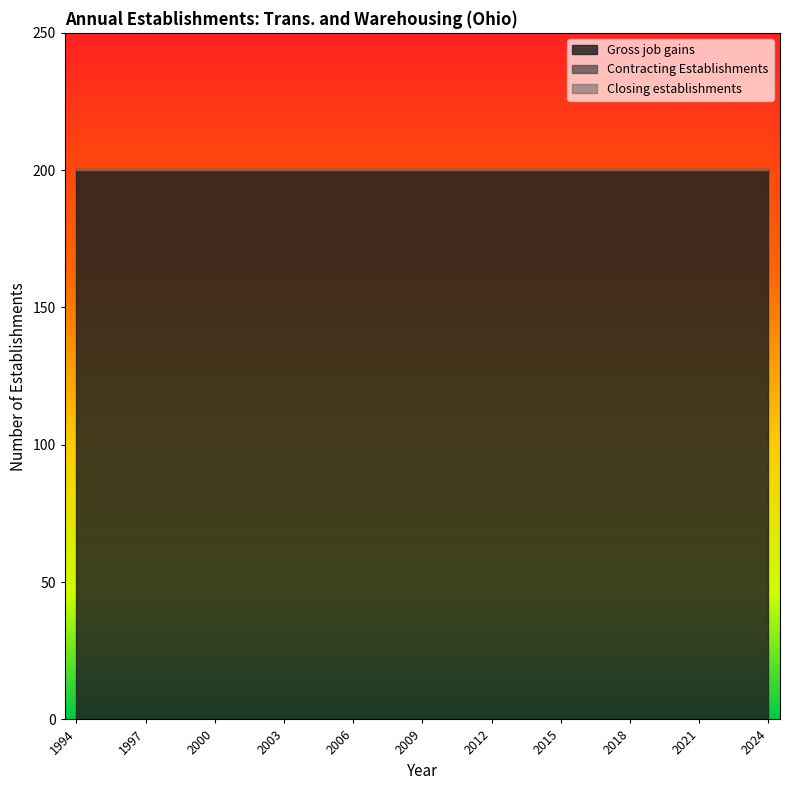

Reading left to right, what are all the values shown in this chart?

Gross job gains: 1994=200	1995=200	1996=200	1997=200	1998=200	1999=200	2000=200	2001=200	2002=200	2003=200	2004=200	2005=200	2006=200	2007=200	2008=200	2009=200	2010=200	2011=200	2012=200	2013=200	2014=200	2015=200	2016=200	2017=200	2018=200	2019=200	2020=200	2021=200	2022=200	2023=200	2024=200
Contracting Establishments: 1994=0	1995=0	1996=0	1997=0	1998=0	1999=0	2000=0	2001=0	2002=0	2003=0	2004=0	2005=0	2006=0	2007=0	2008=0	2009=0	2010=0	2011=0	2012=0	2013=0	2014=0	2015=0	2016=0	2017=0	2018=0	2019=0	2020=0	2021=0	2022=0	2023=0	2024=0
Closing establishments: 1994=0	1995=0	1996=0	1997=0	1998=0	1999=0	2000=0	2001=0	2002=0	2003=0	2004=0	2005=0	2006=0	2007=0	2008=0	2009=0	2010=0	2011=0	2012=0	2013=0	2014=0	2015=0	2016=0	2017=0	2018=0	2019=0	2020=0	2021=0	2022=0	2023=0	2024=0